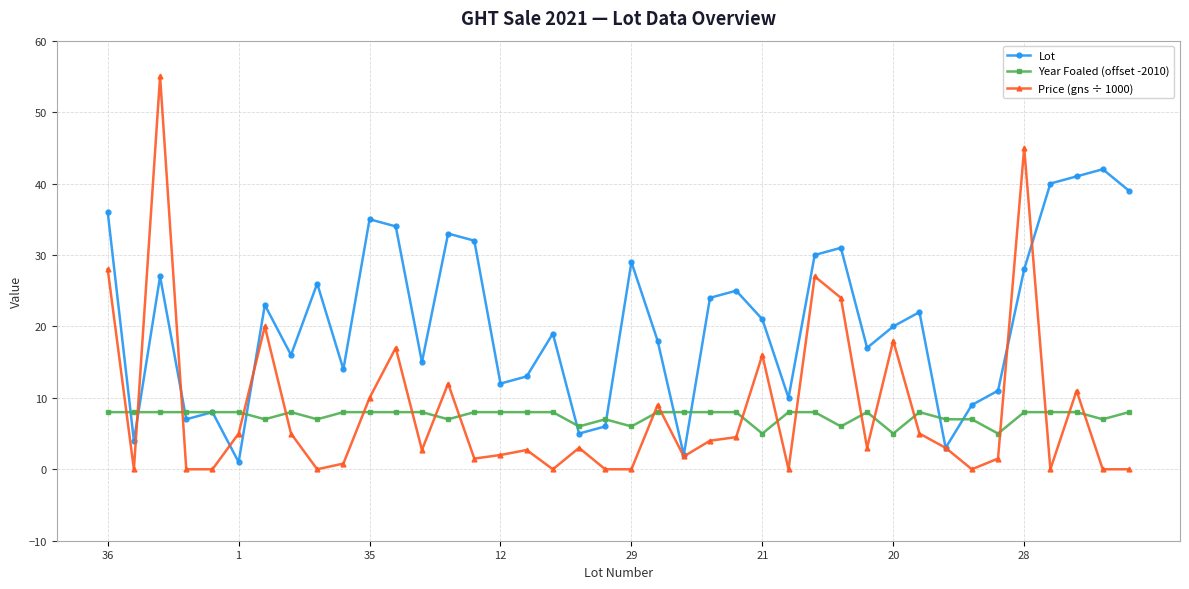

True or false: Price (gns ÷ 1000) has more than 2 interior local peaks.

True